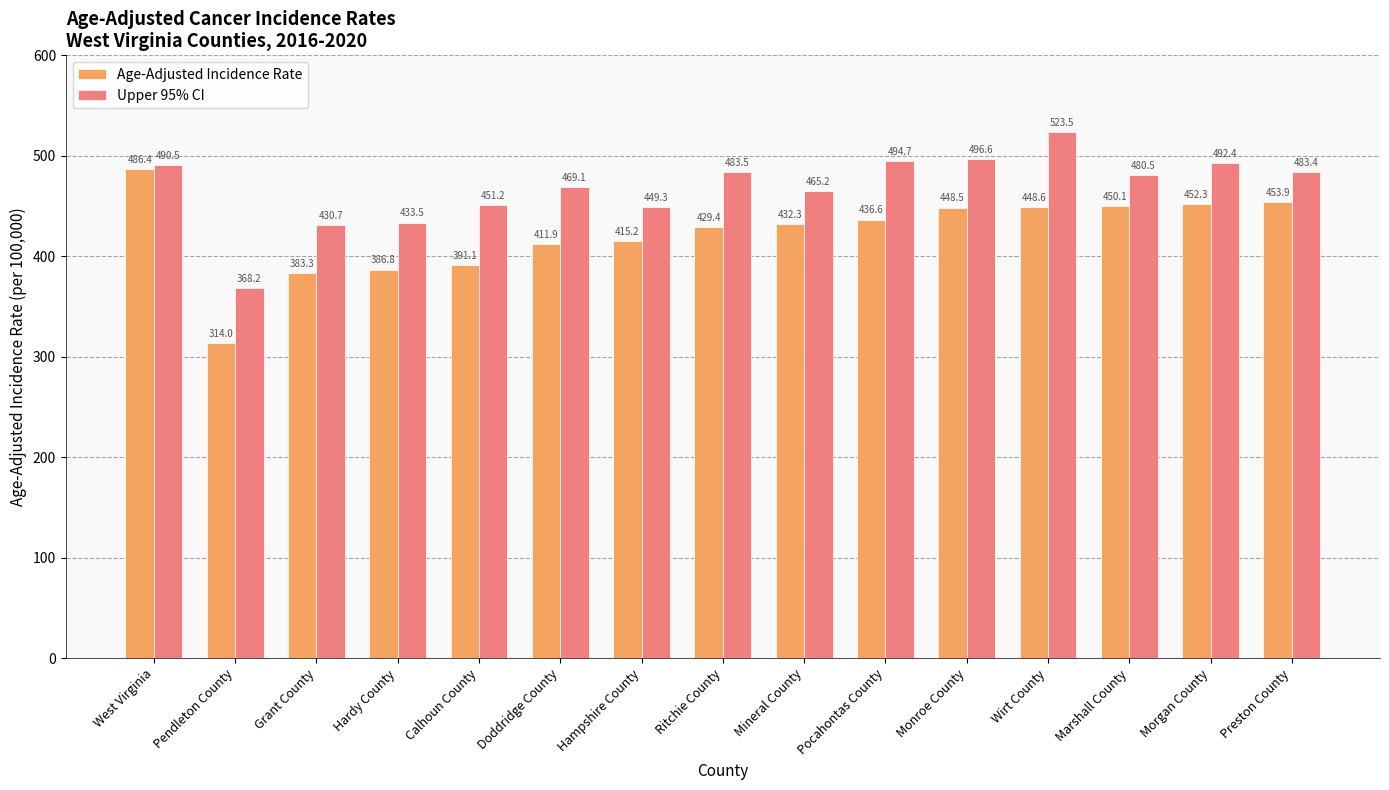

What is the value of the Age-Adjusted Incidence Rate bar at the 12th from the left?

448.6